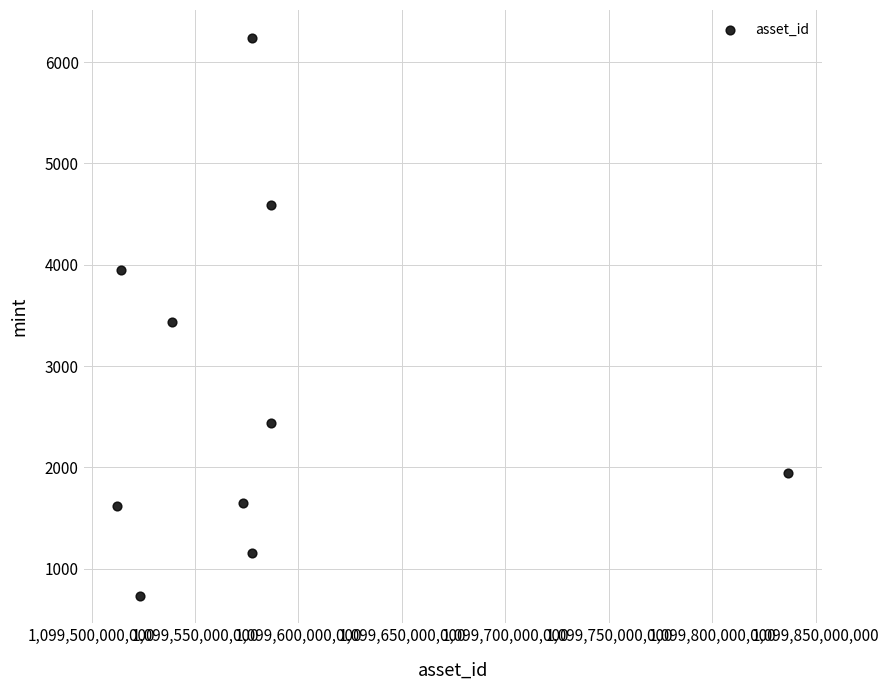

What is the range of Y values (max minus min)?

5505